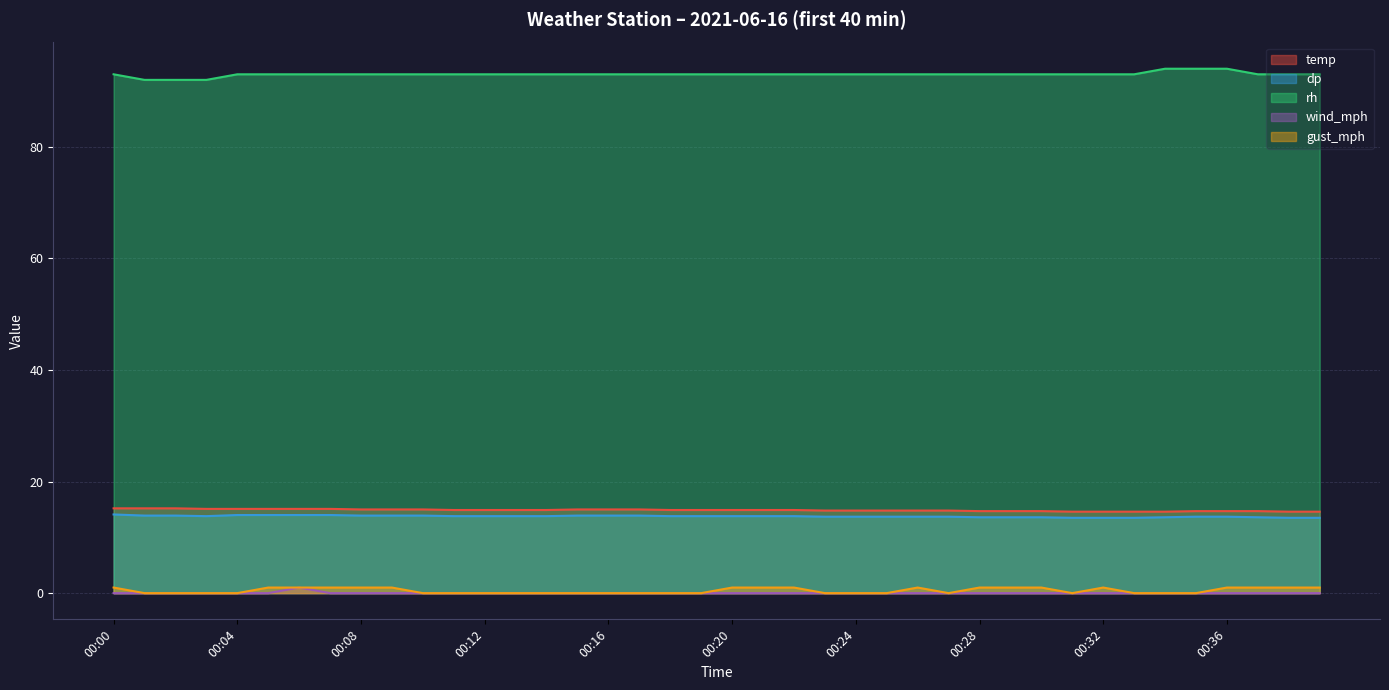

Which label corresponds to the smallest value in the chart?

00:00